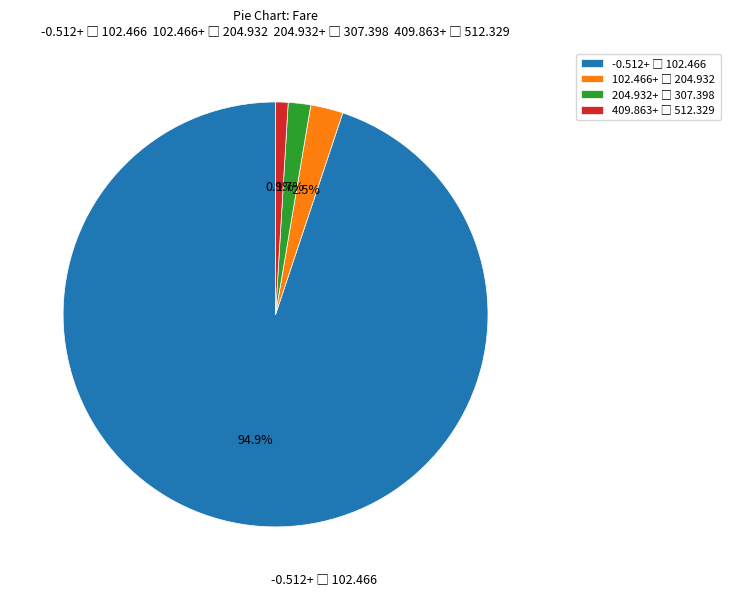

Is there a majority slice in this chart?

Yes